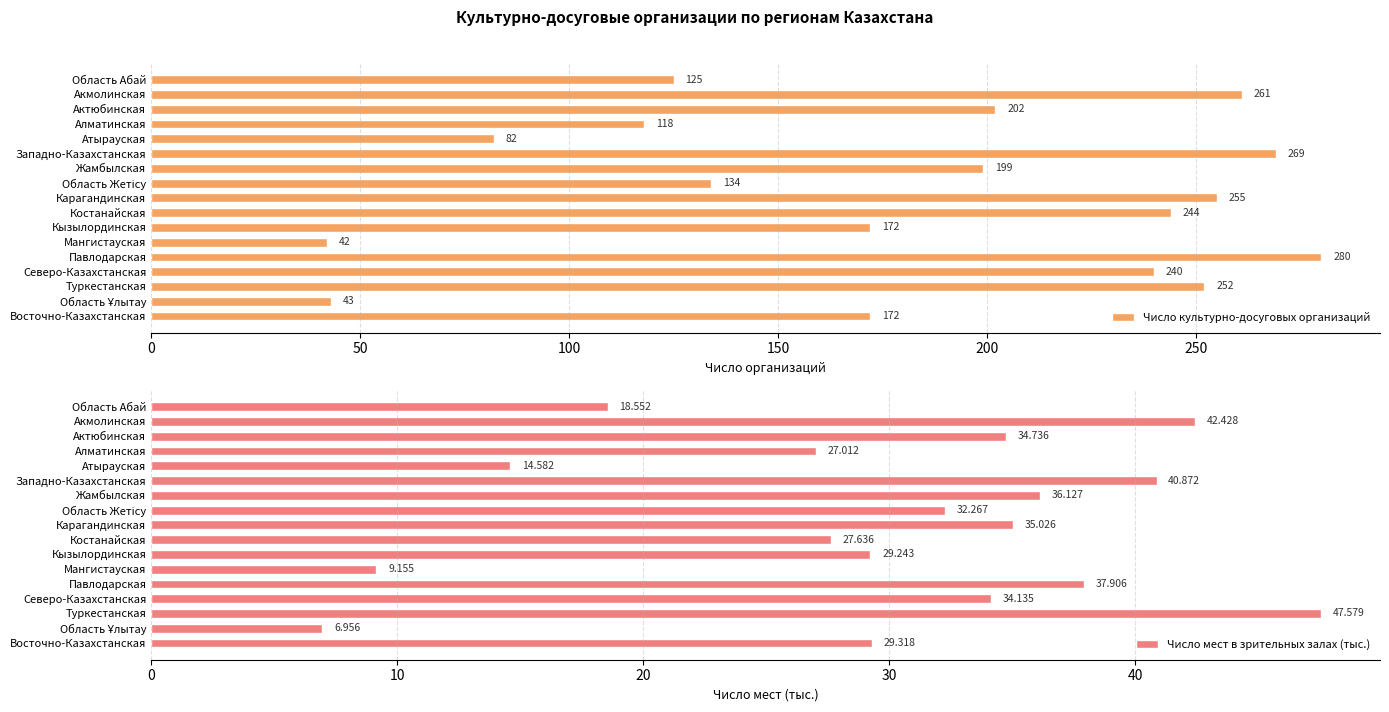

Read the Число культурно-досуговых организаций value at Кызылординская.

172